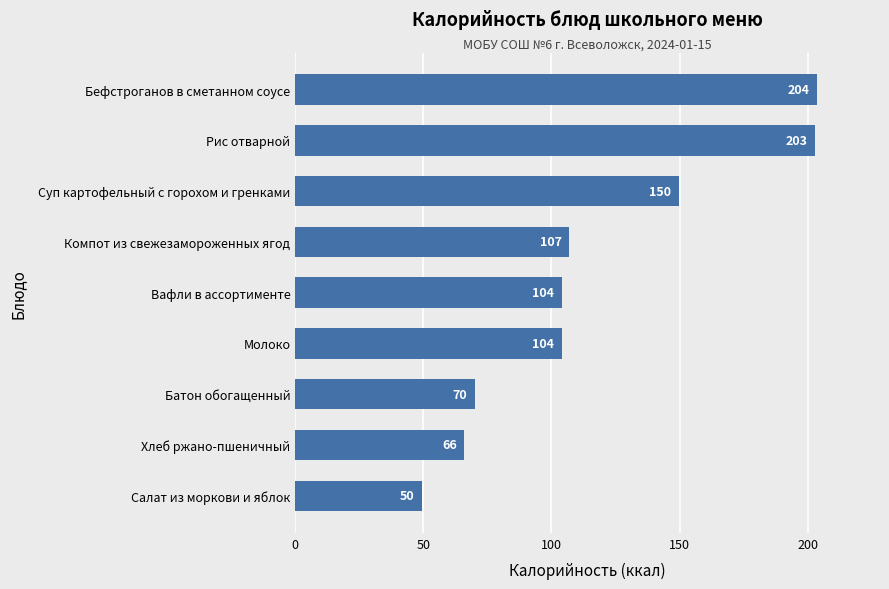

Is it true that the value at Бефстроганов в сметанном соусе is 96.7?

False